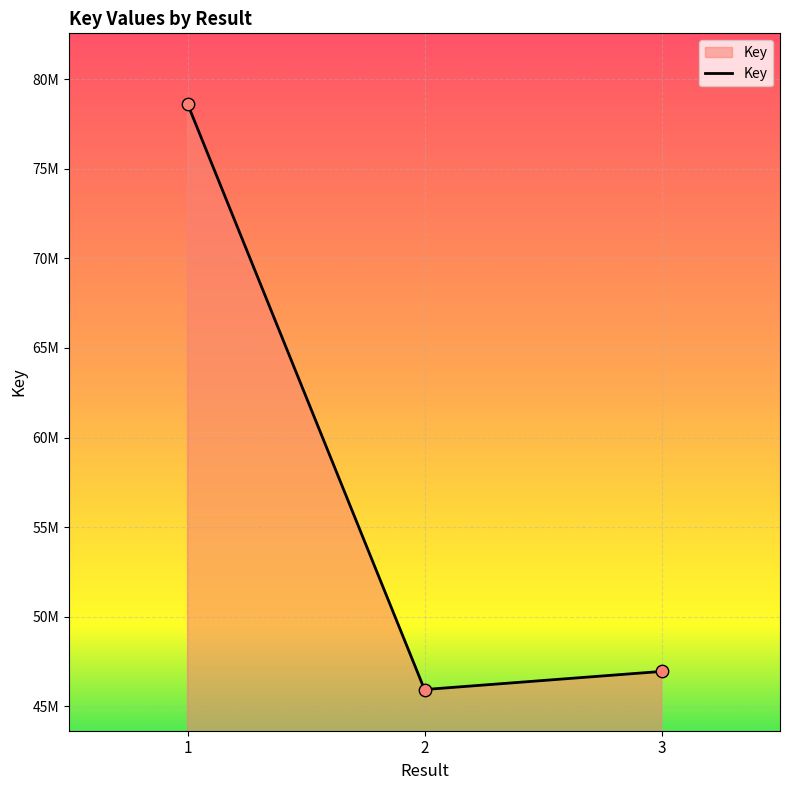

Which has a higher value, 3 or 1?

1